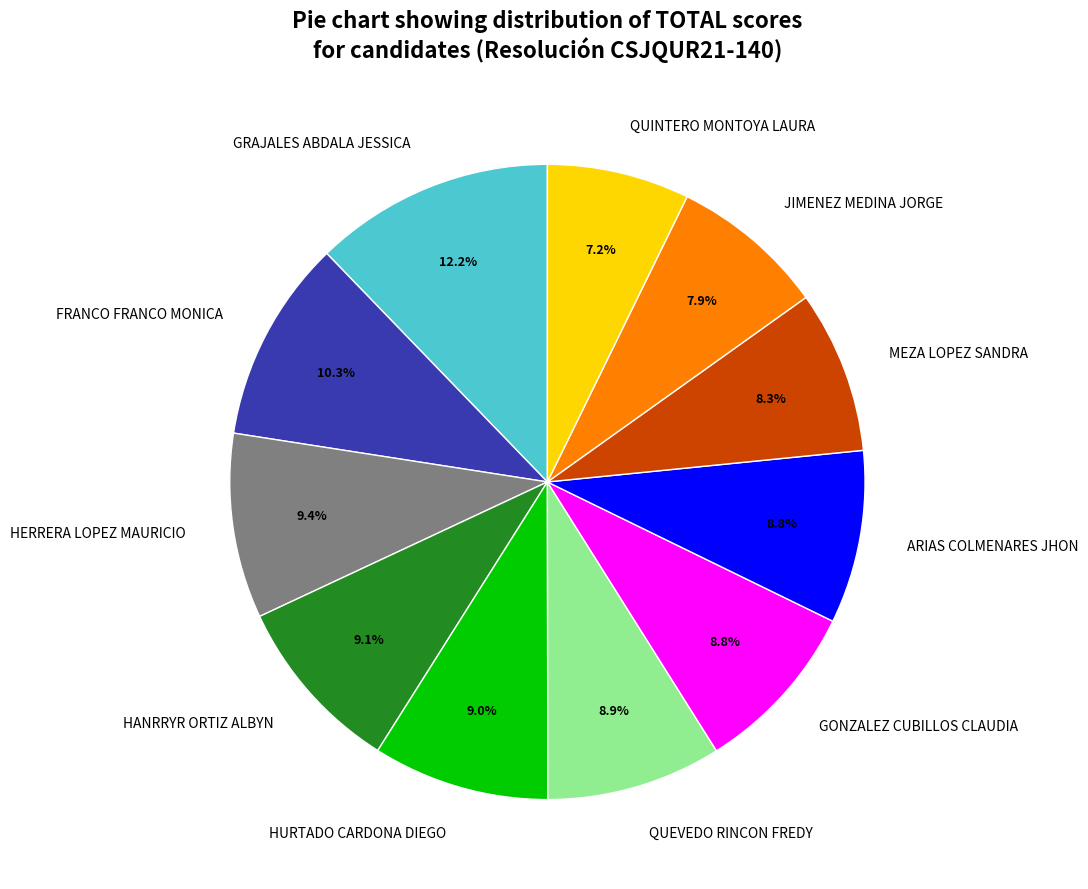

Count the number of slices in the pie.

11